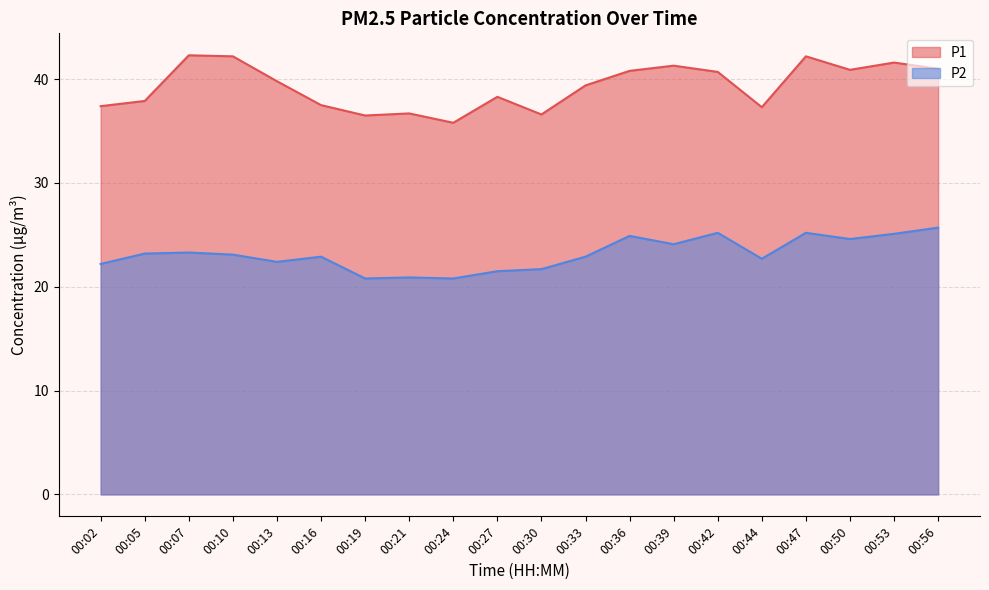

Is the value of P1 at 00:16 greater than the value of P2 at 00:16?

Yes